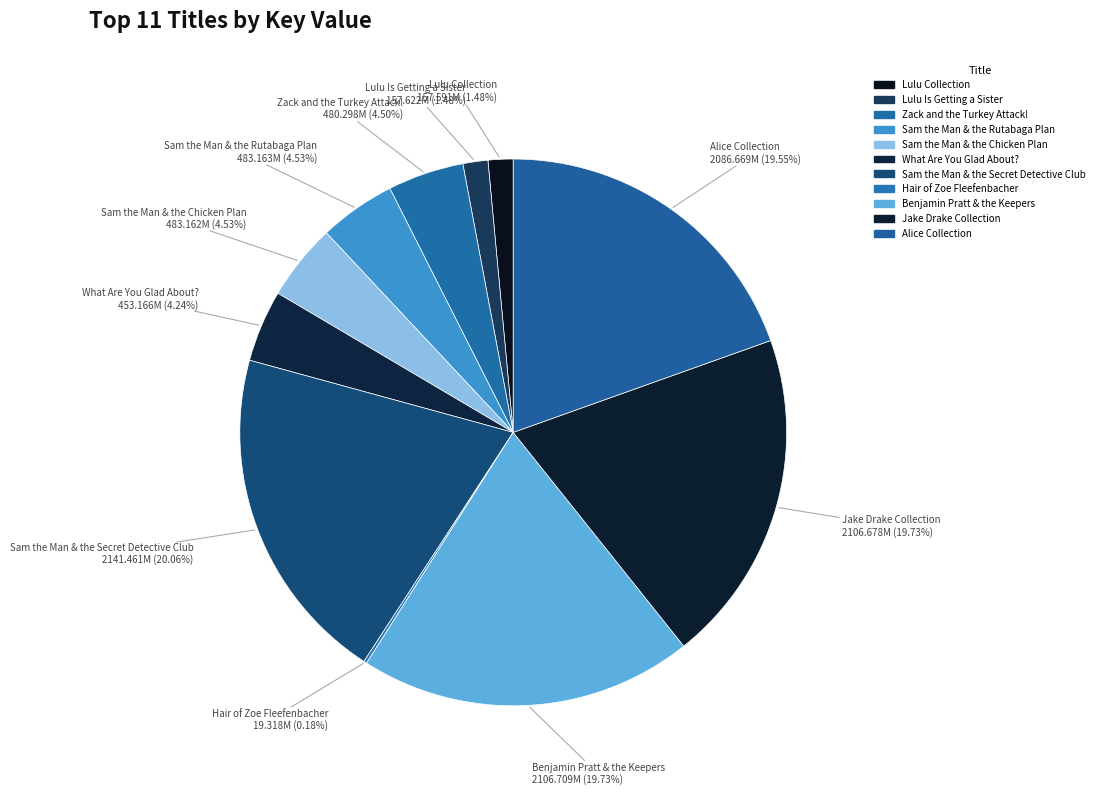

What is the ratio of the value at Alice Collection to the value at Hair of Zoe Fleefenbacher?

108.0